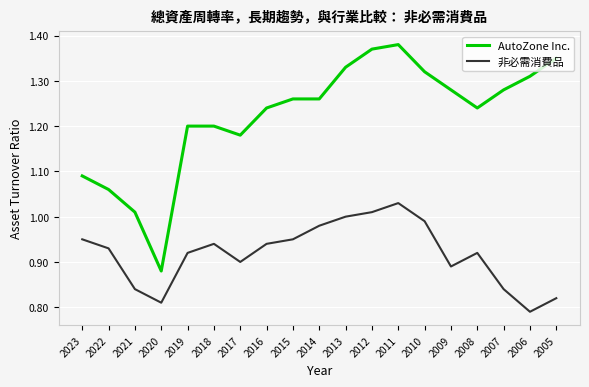

What is the difference between the maximum and minimum values in the 非必需消費品 series?

0.2